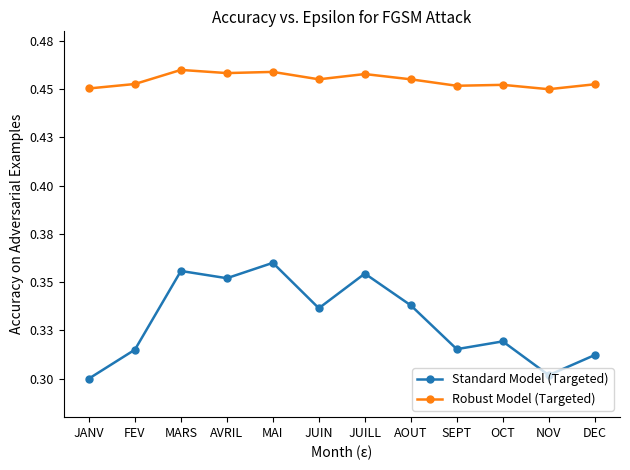

Which series changed the most between JUIN and AOUT?

Standard Model (Targeted)